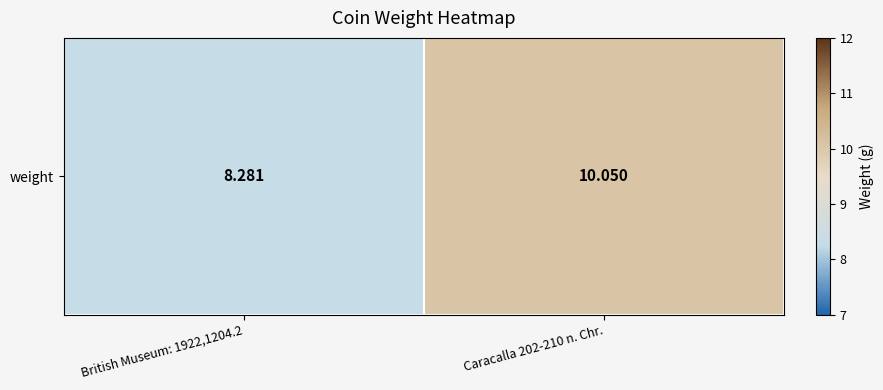

Reading right to left, extract all data points from this chart.

Caracalla 202-210 n. Chr.=10.1	British Museum: 1922,1204.2=8.3